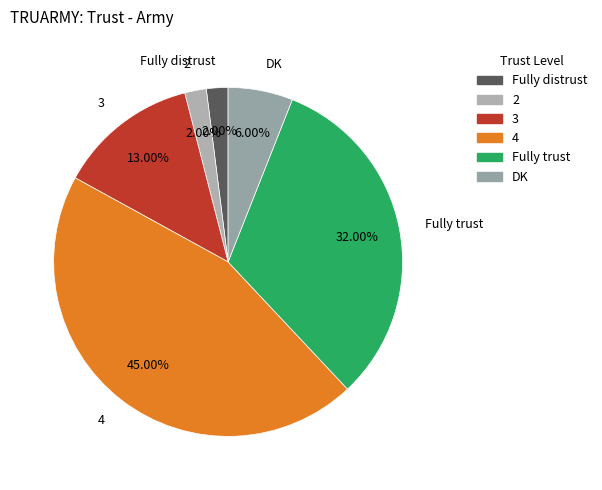

Which slice is the largest?

4